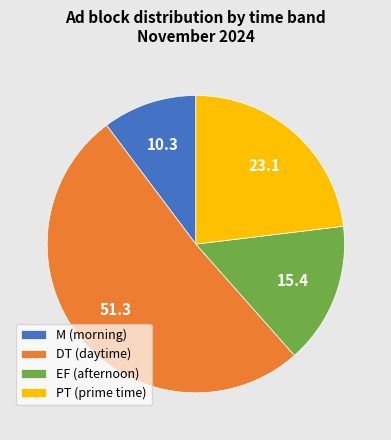

Is it true that EF (afternoon) is 22% of the pie?

False